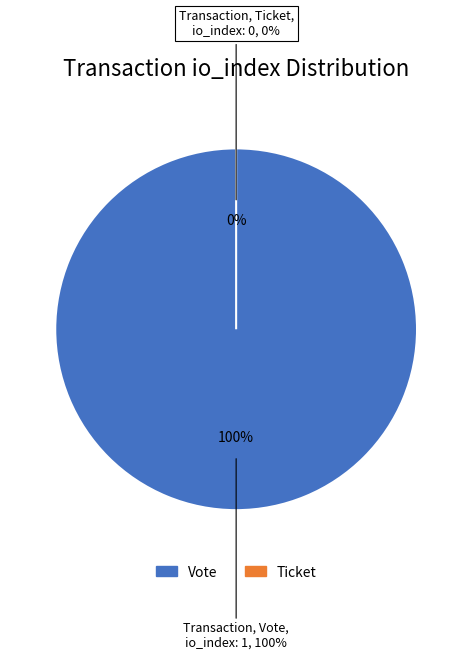

Which category has the smallest portion of the pie?

Ticket